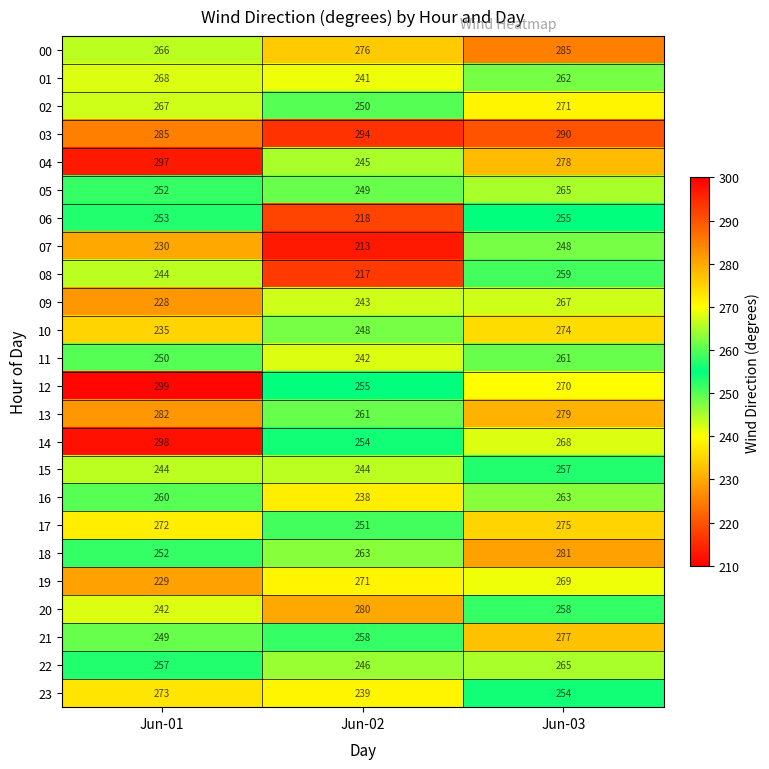

Count the number of categories in the chart.

3